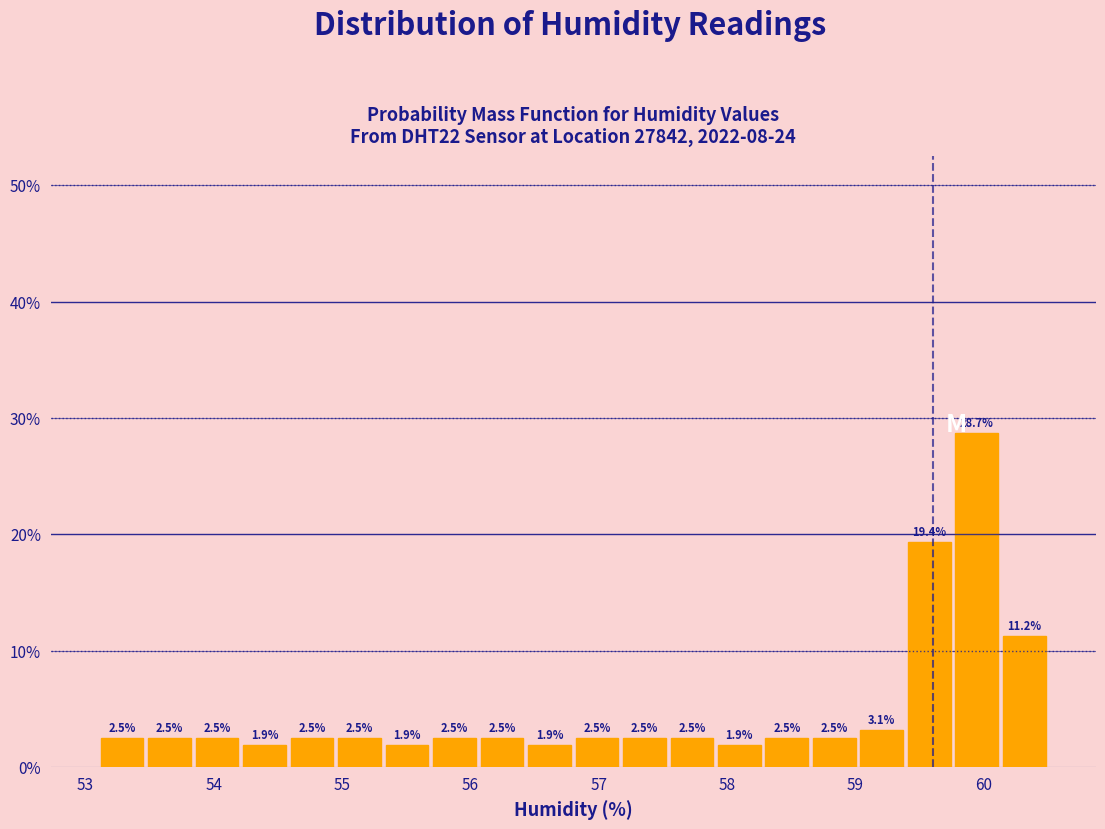

Around what value on the x-axis is the tallest bar? Give the approximate position of its centre, as read against the axis.

59.9